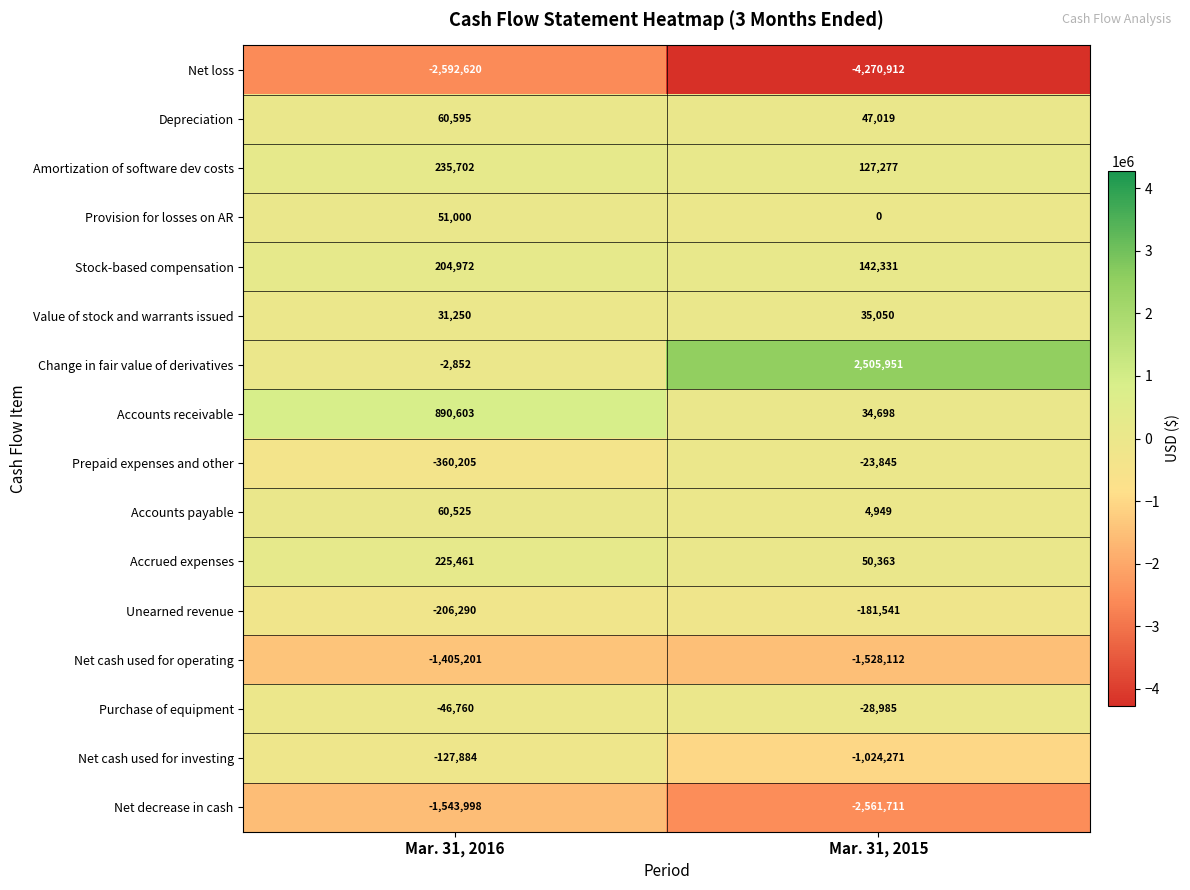

True or false: Prepaid expenses and other has a value of -360205 at Mar. 31, 2016.

True